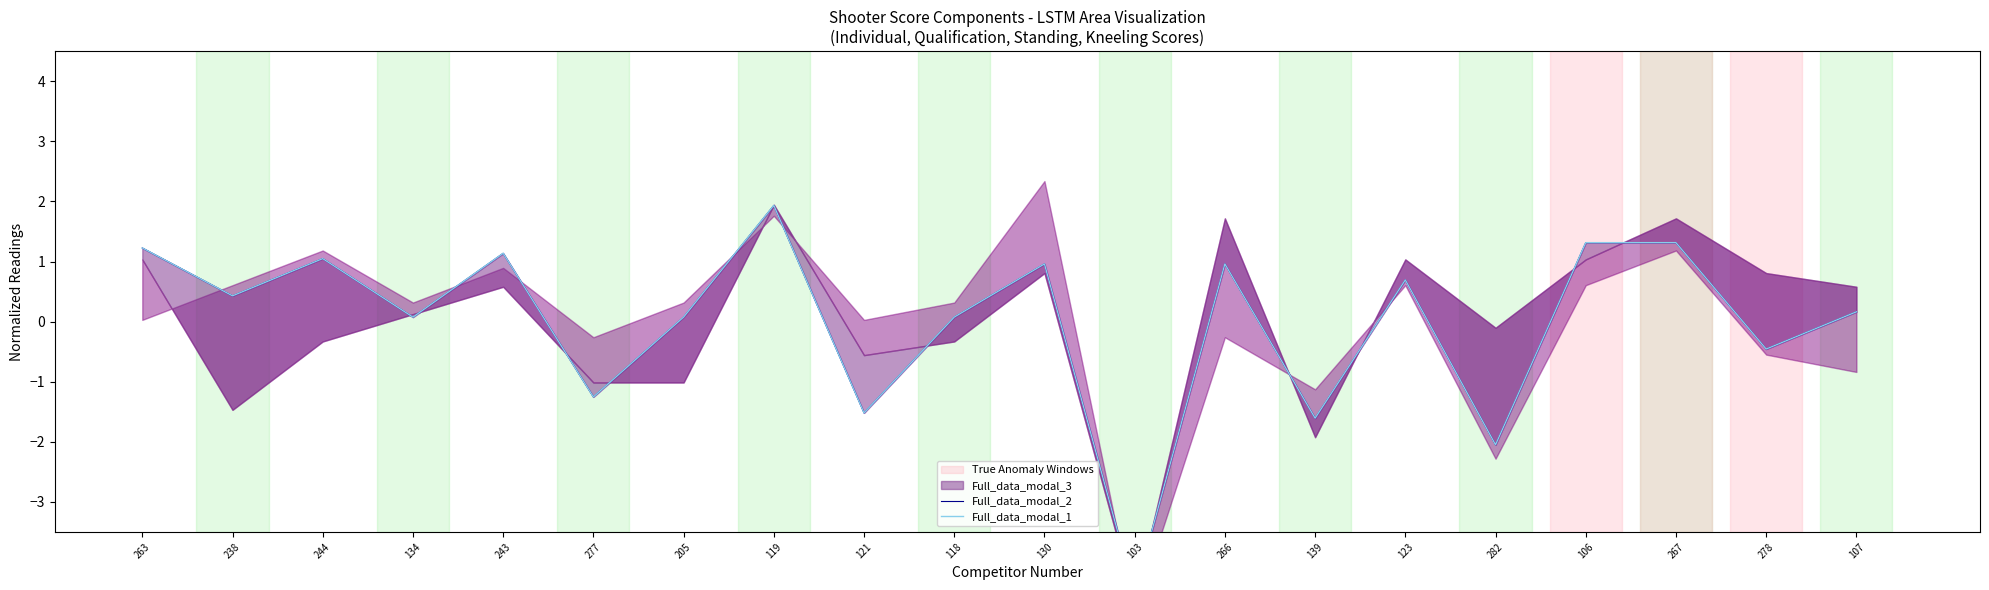

In Full_data_modal_1, how many points are lower than both neighbors (excluding endpoints)?

8